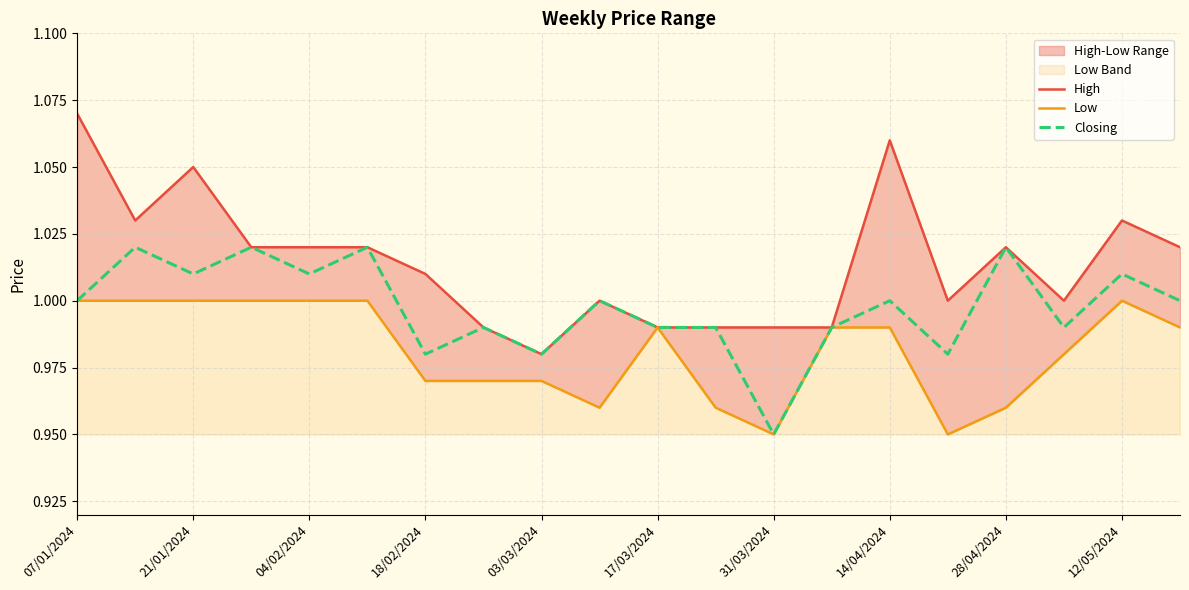

At which label does Closing reach its minimum?

31/03/2024